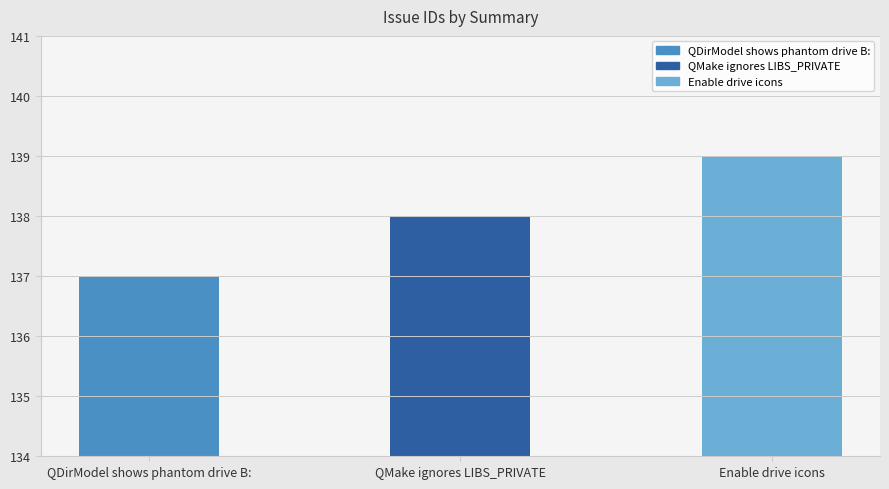

Reading left to right, list all the values displayed in this chart.

QDirModel shows phantom drive B:=137	QMake ignores LIBS_PRIVATE=138	Enable drive icons=139